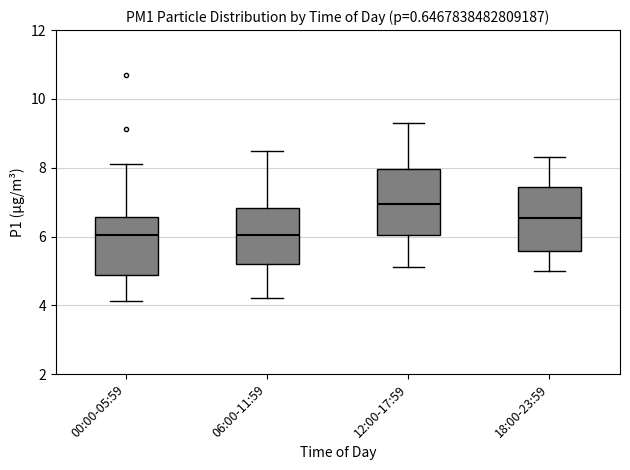

Reading left to right, transcribe this box plot: for each box, give where its median line is, the range the box spans, and where its two whiskers end, as read against the y-axis. The values are not printed on the chart, so give them approximately, as read against the axis.

00:00-05:59: median 6.0, box 4.8 to 6.6, whiskers 4.2 to 8.2
06:00-11:59: median 6.0, box 5.2 to 6.8, whiskers 4.2 to 8.6
12:00-17:59: median 7.0, box 6.0 to 8.0, whiskers 5.2 to 9.4
18:00-23:59: median 6.6, box 5.6 to 7.4, whiskers 5.0 to 8.4